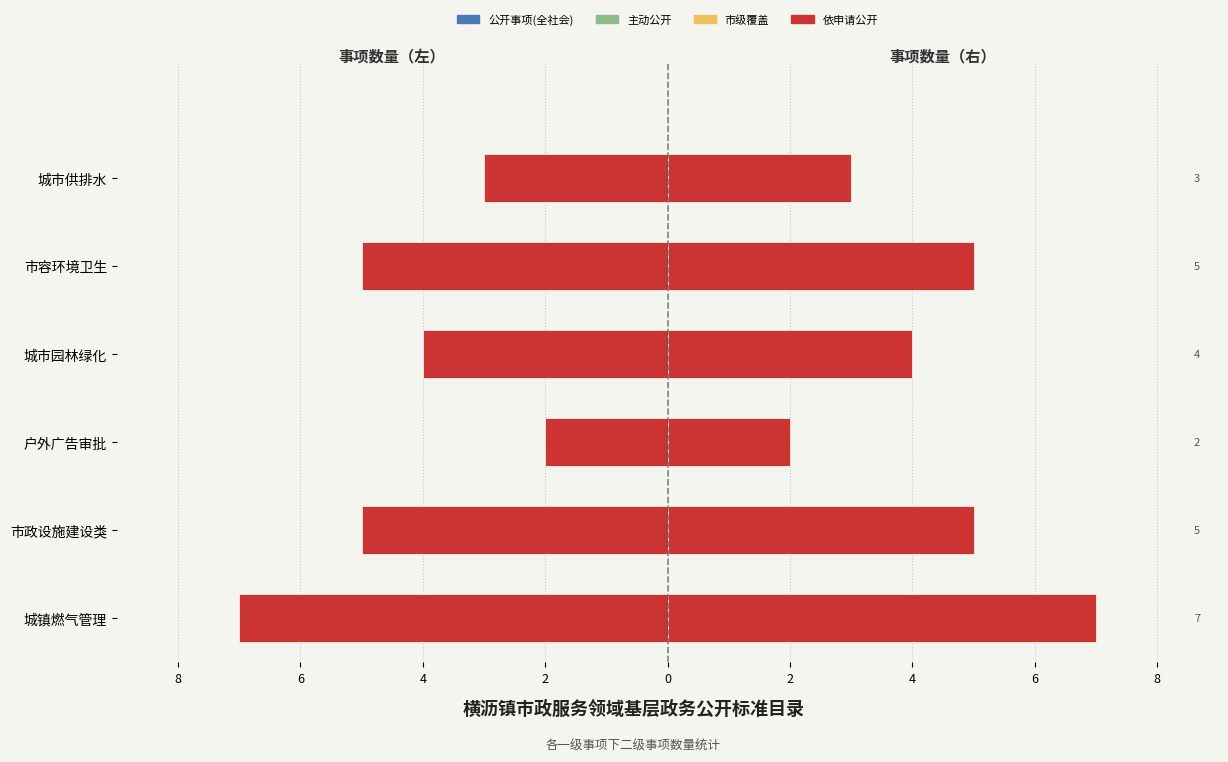

List the series in order of their peak value, highest first.

公开事项(全社会), 主动公开, 市级覆盖, 依申请公开